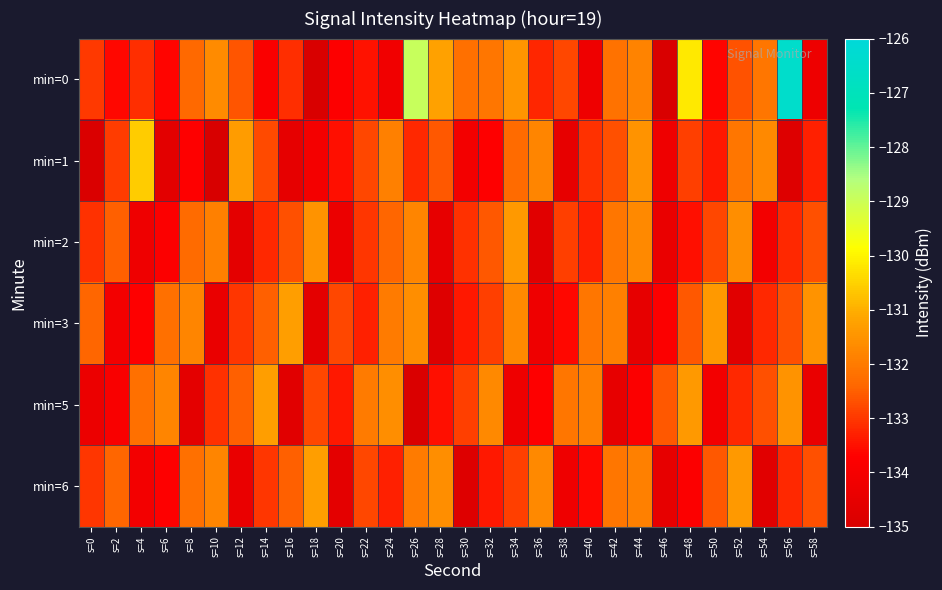

How many series are shown in this chart?

6